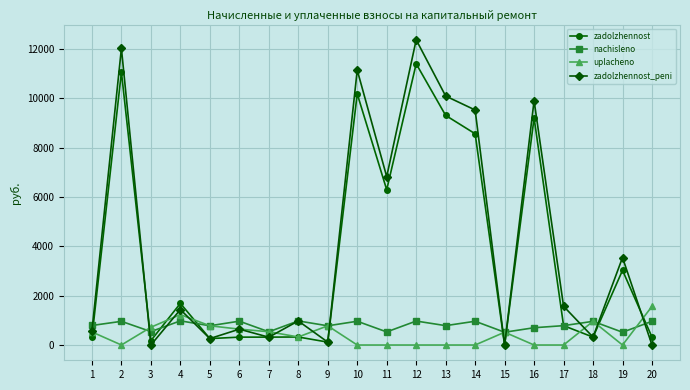

What is the total value across all series at 12?

24756.0